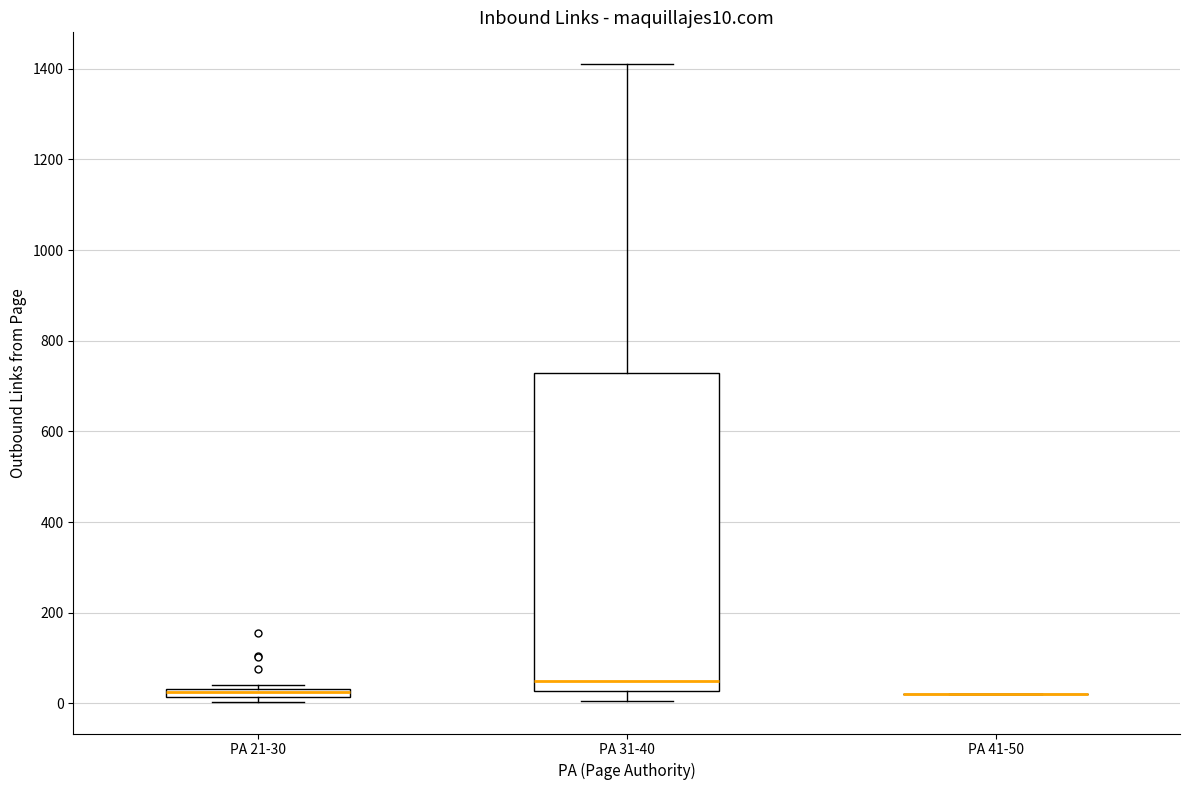

Comparing the boxes themselves (not the whiskers), which one is the tallest?

PA 31-40